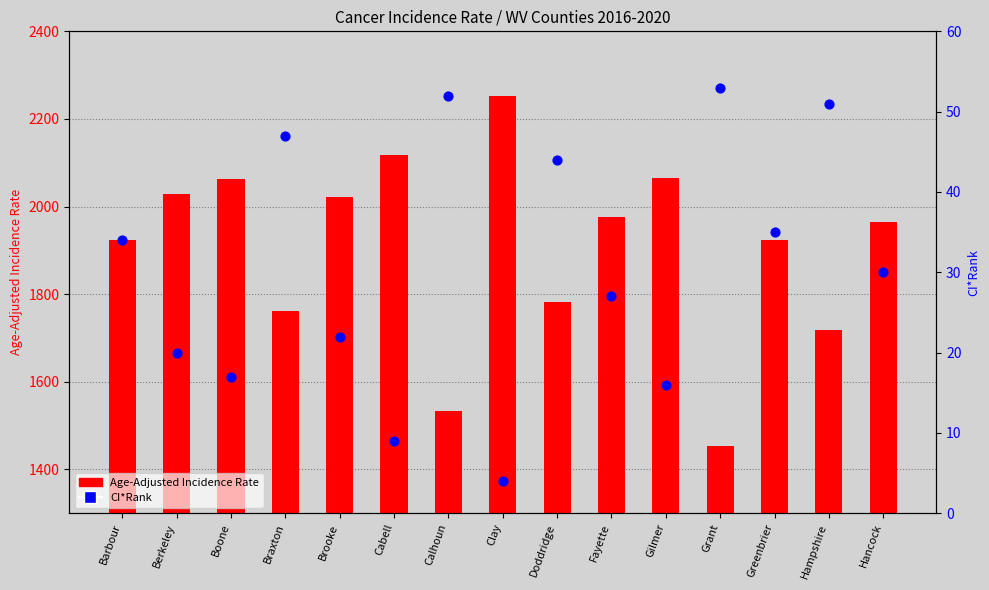

Which series reaches the maximum Y coordinate?

Age-Adjusted Incidence Rate